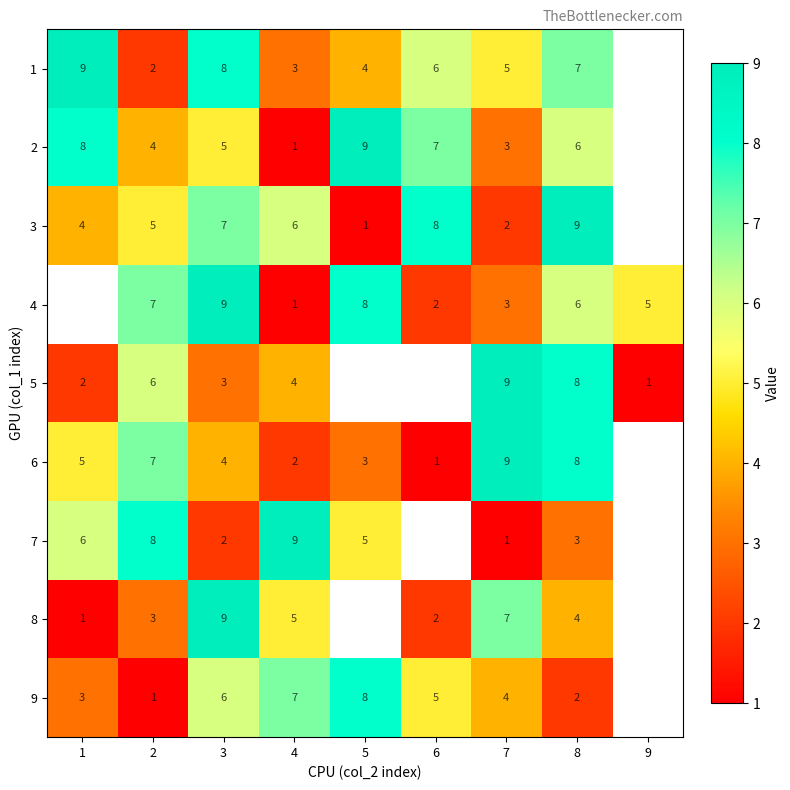

Is it true that 6 equals 12 at 7?

False